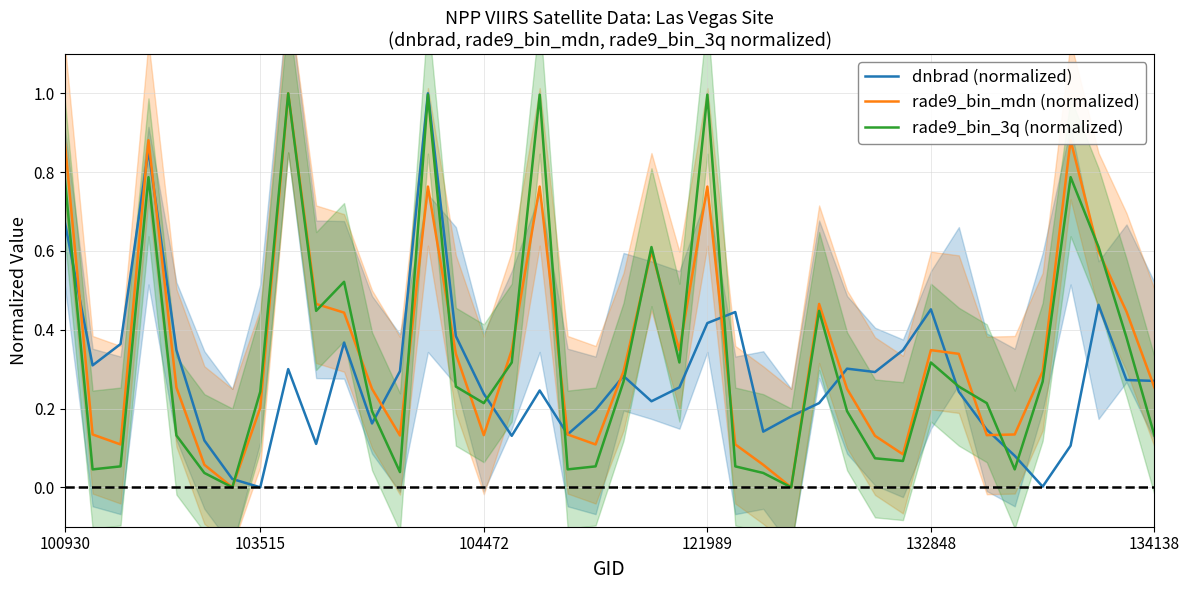

How many categories are shown in the chart?

40